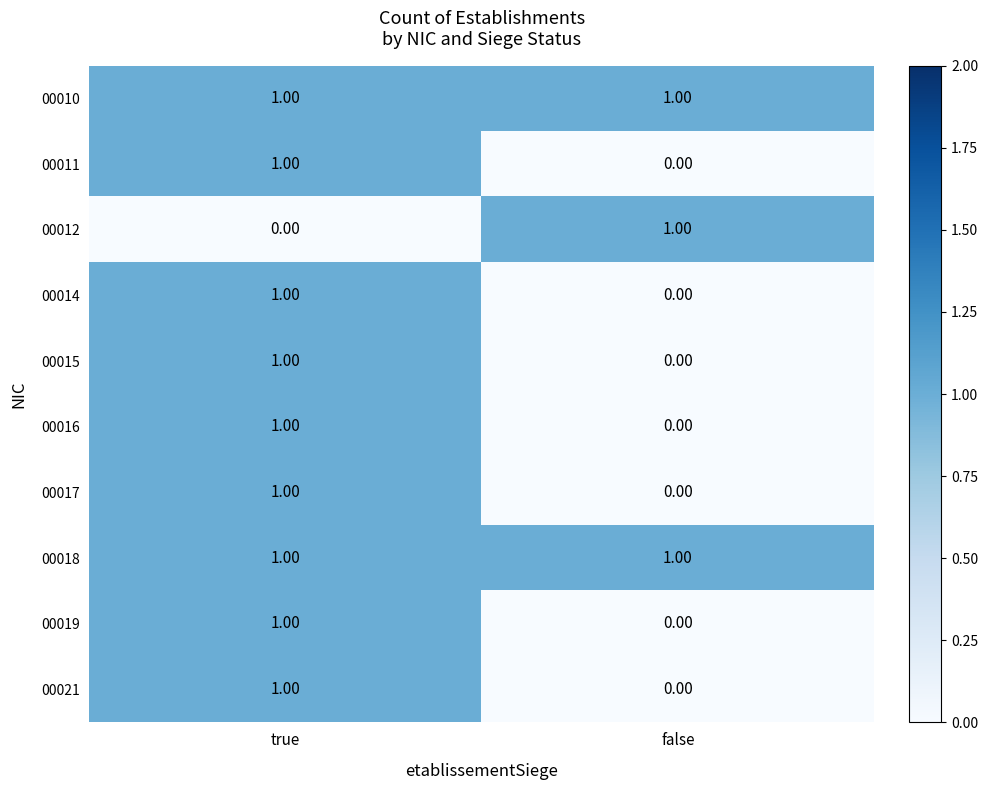

At which category is the sum across all series the highest?

true